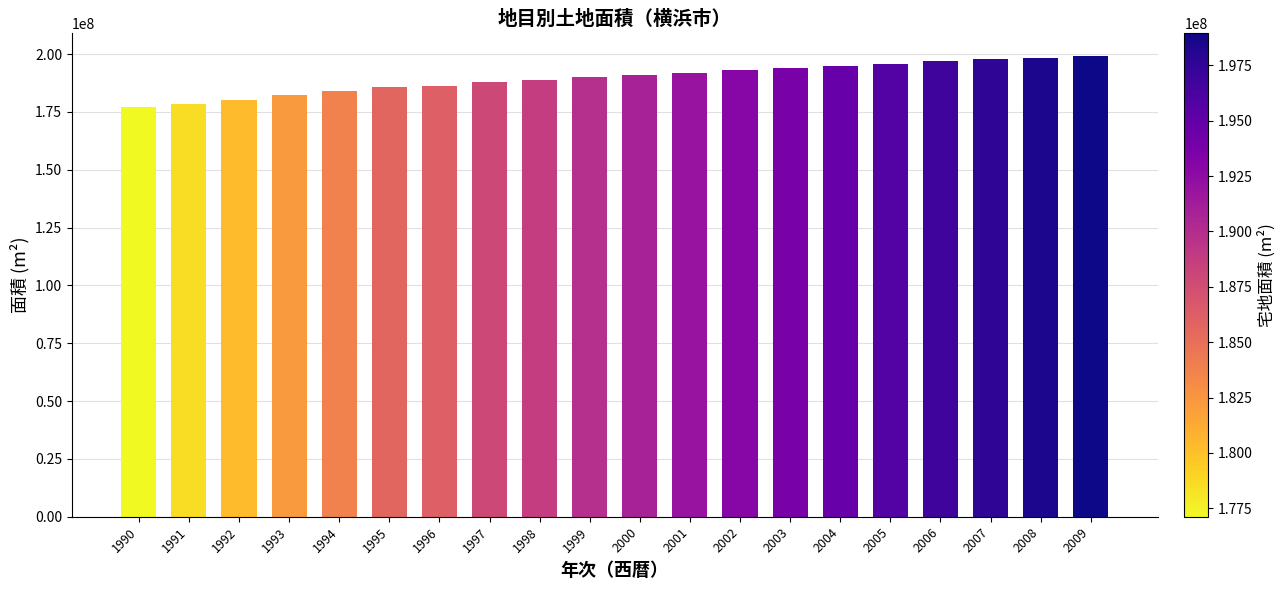

What is the approximate value at 1992?

180289687